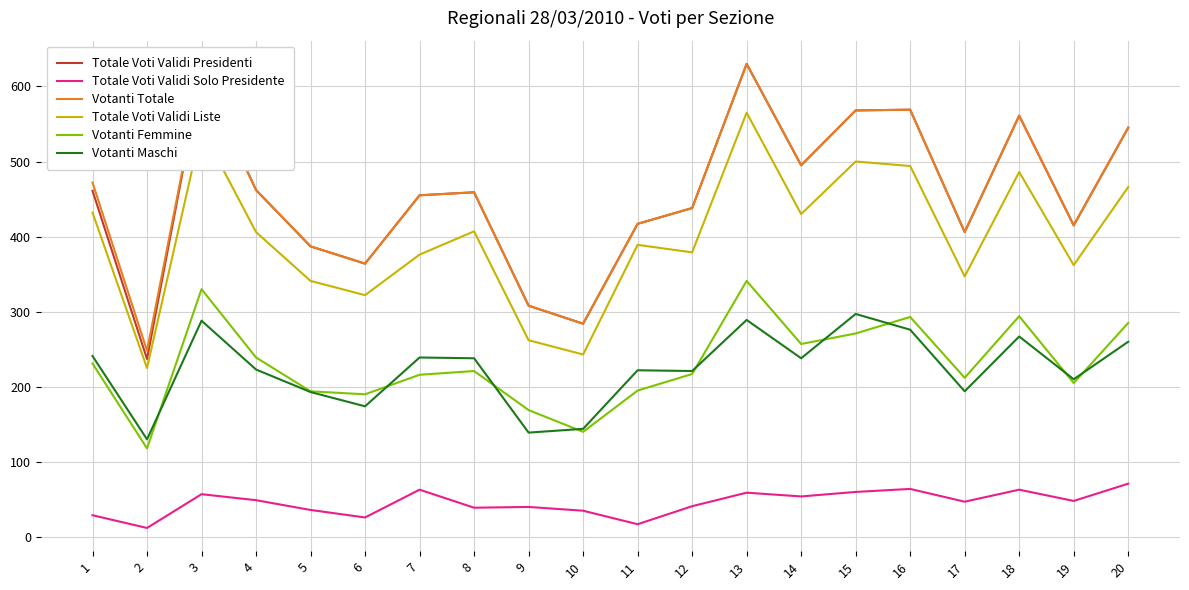

What is the highest value of the Votanti Femmine series?

341